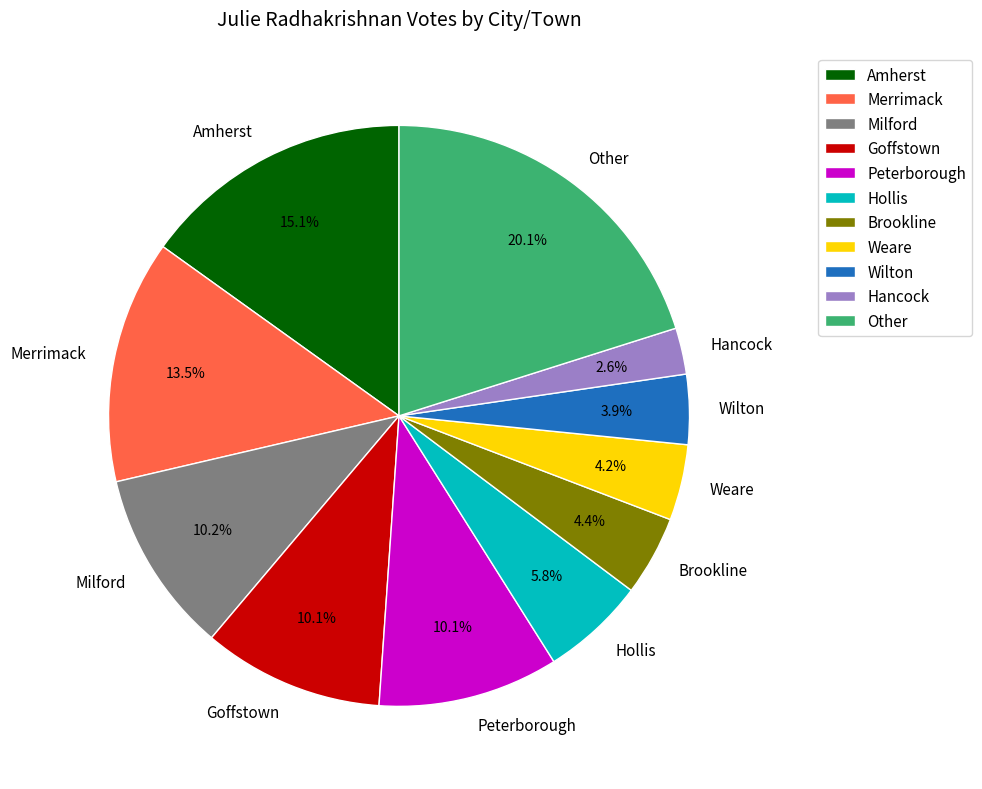

Is there a majority slice in this chart?

No